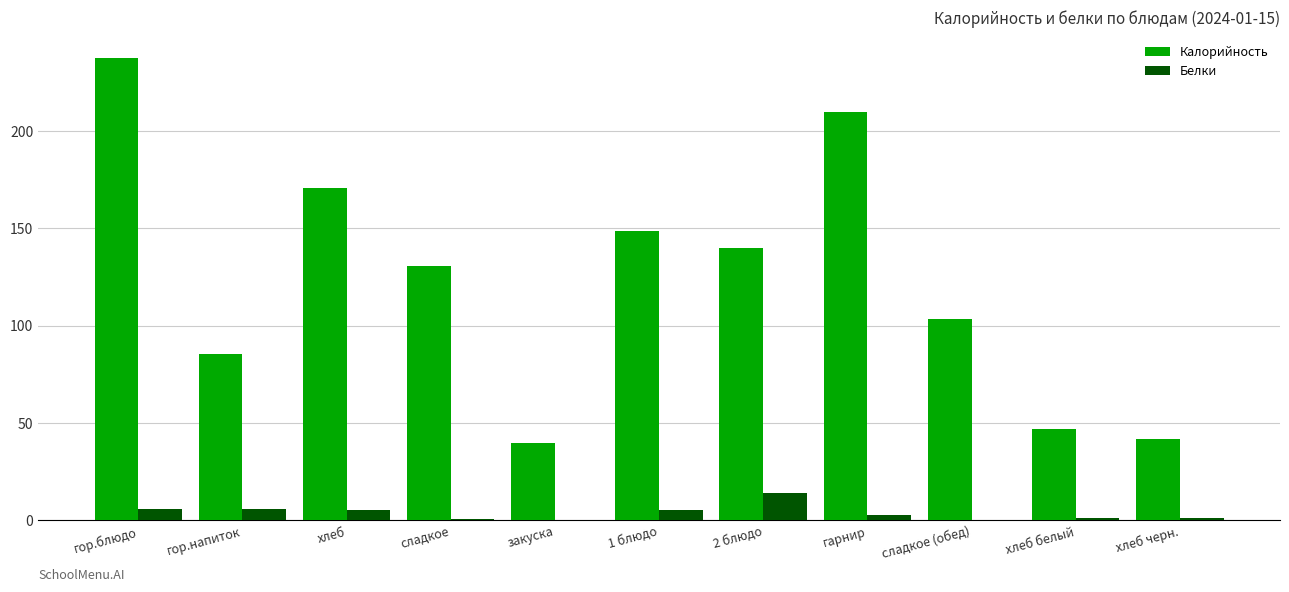

Is it true that Калорийность equals 57.8 at сладкое (обед)?

False